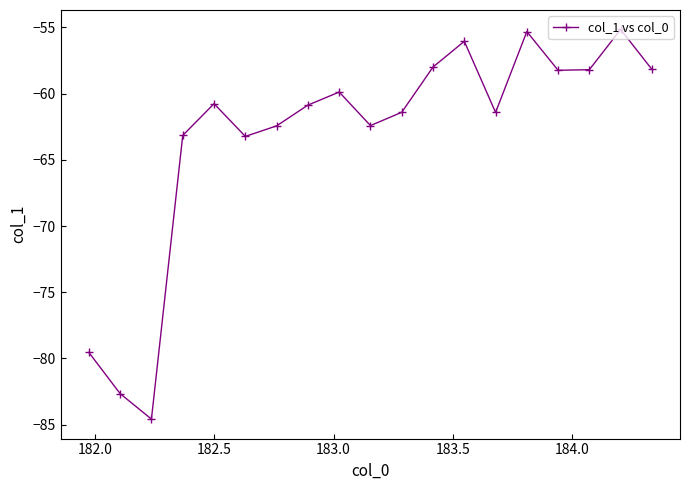

How many points are lower than both their immediate neighbors (excluding endpoints)?

5